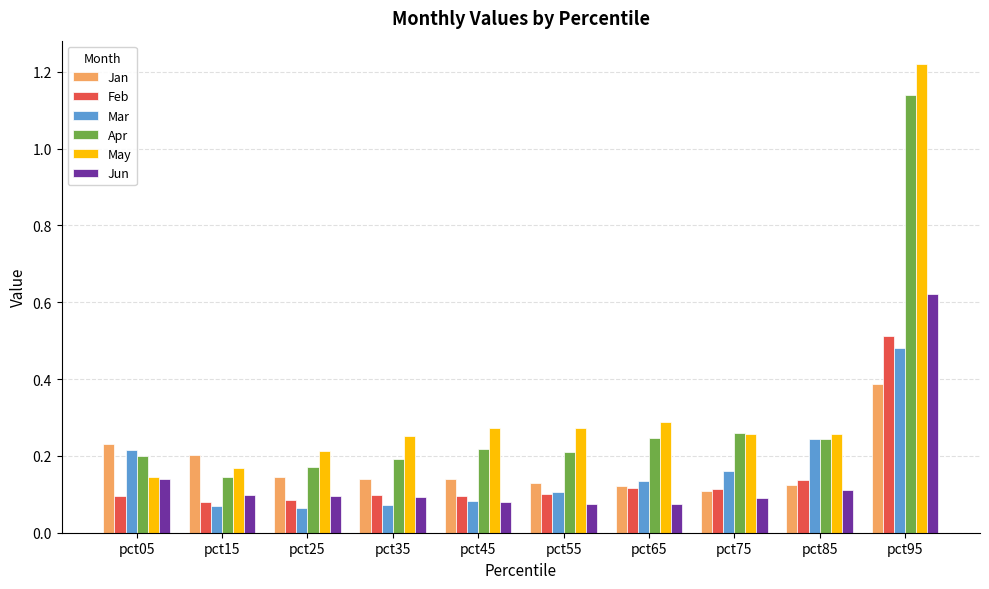

At which label does May reach its peak?

pct95